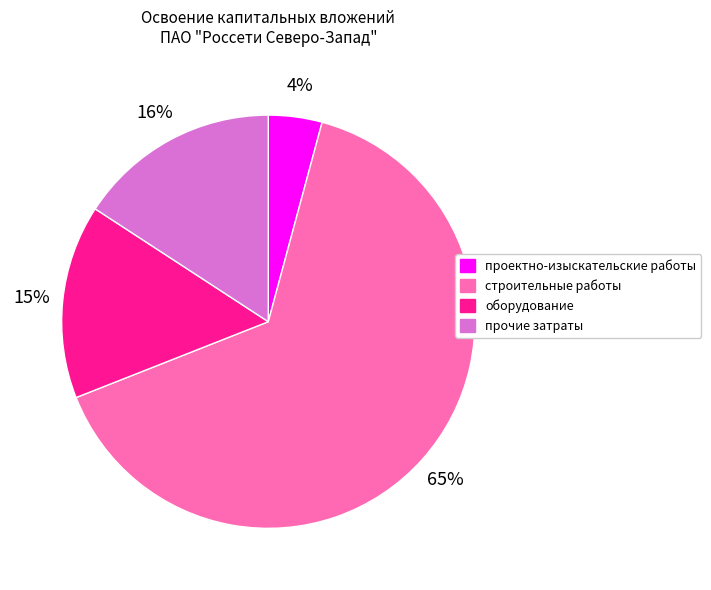

Between прочие затраты and строительные работы, which is larger?

строительные работы